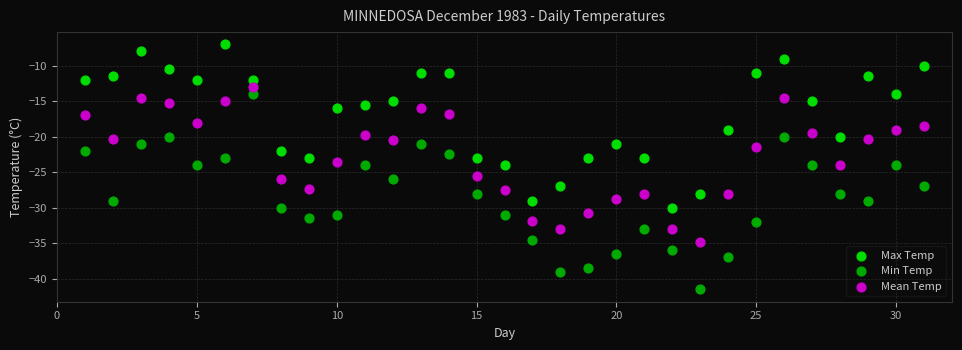

Which series reaches the minimum Y coordinate?

Min Temp